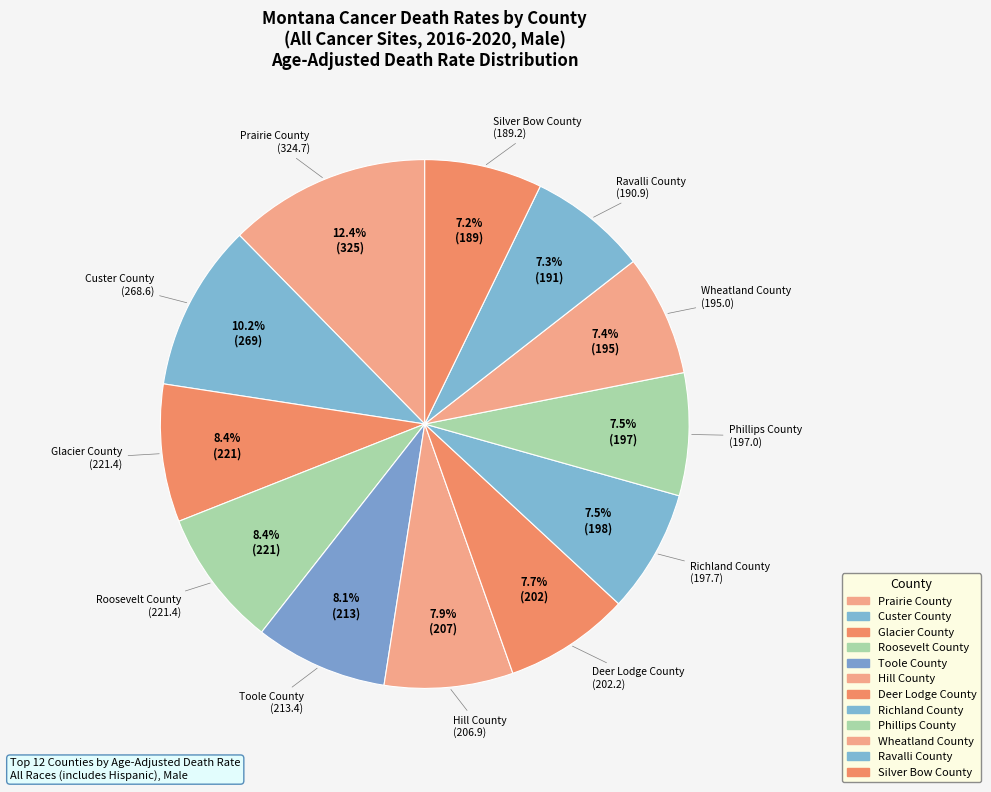

How many segments does this pie chart have?

12